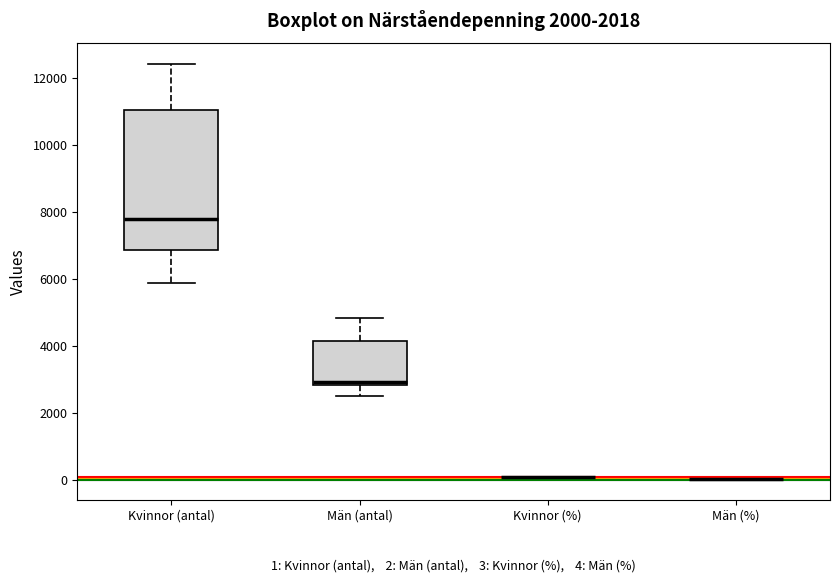

Which box is the tallest, from its lower edge to its upper edge?

Kvinnor (antal)